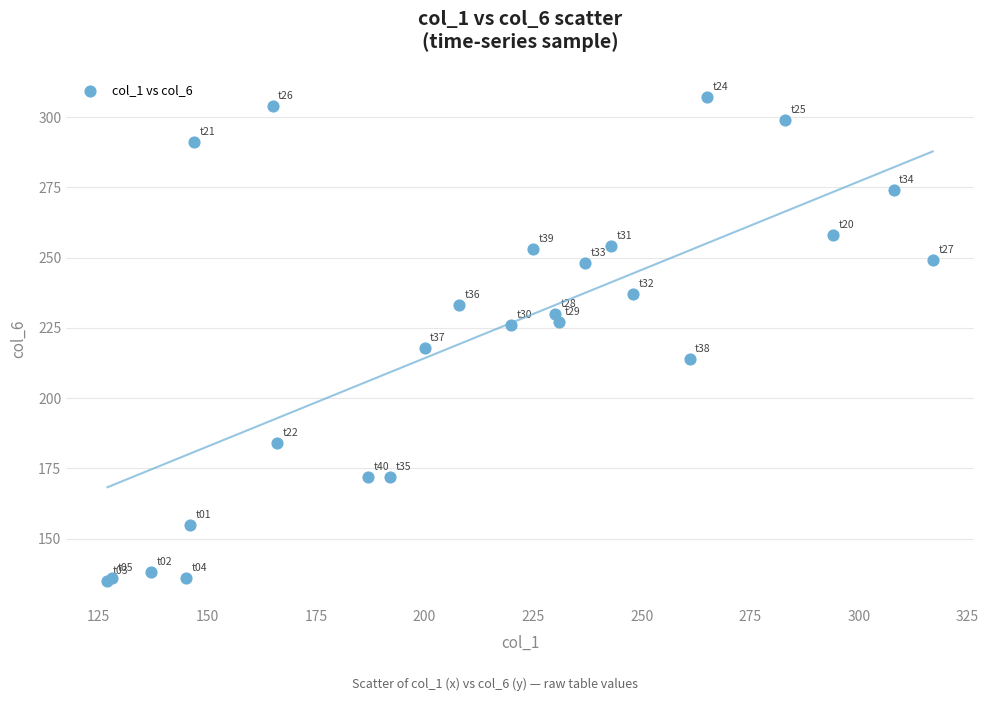

What Y value in the scatter plot is closest to 221?

218